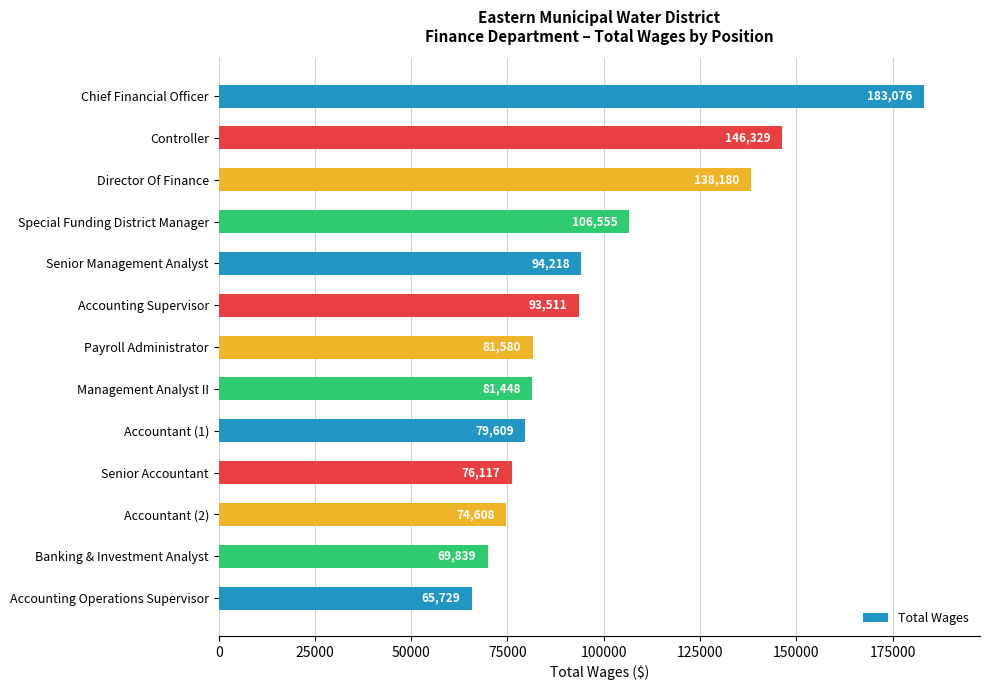

What is the change in value from Accountant (2) to Payroll Administrator?

+6972